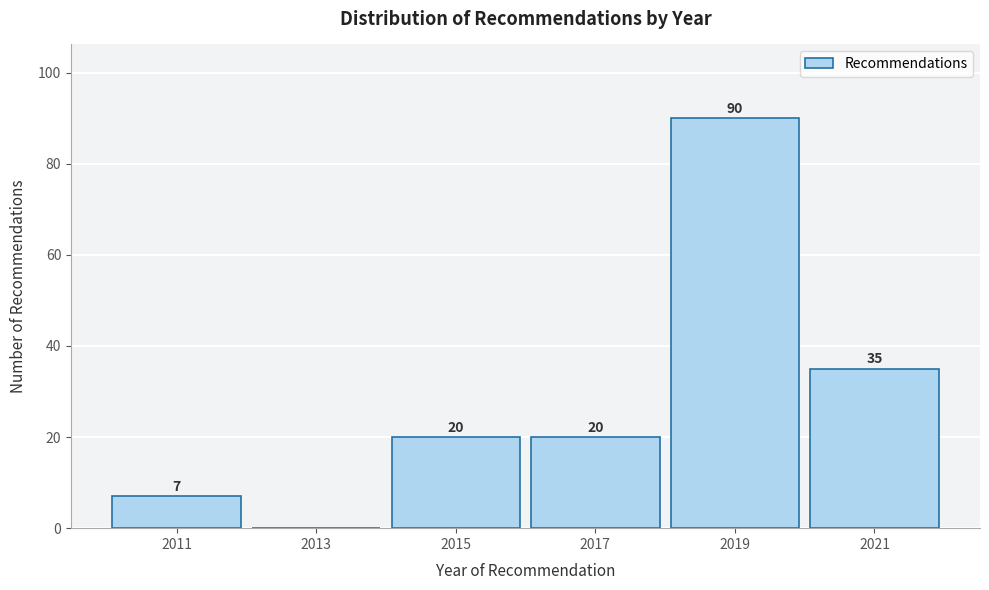

Reading left to right, list all the values displayed in this chart.

2011=7	2013=0	2015=20	2017=20	2019=90	2021=35